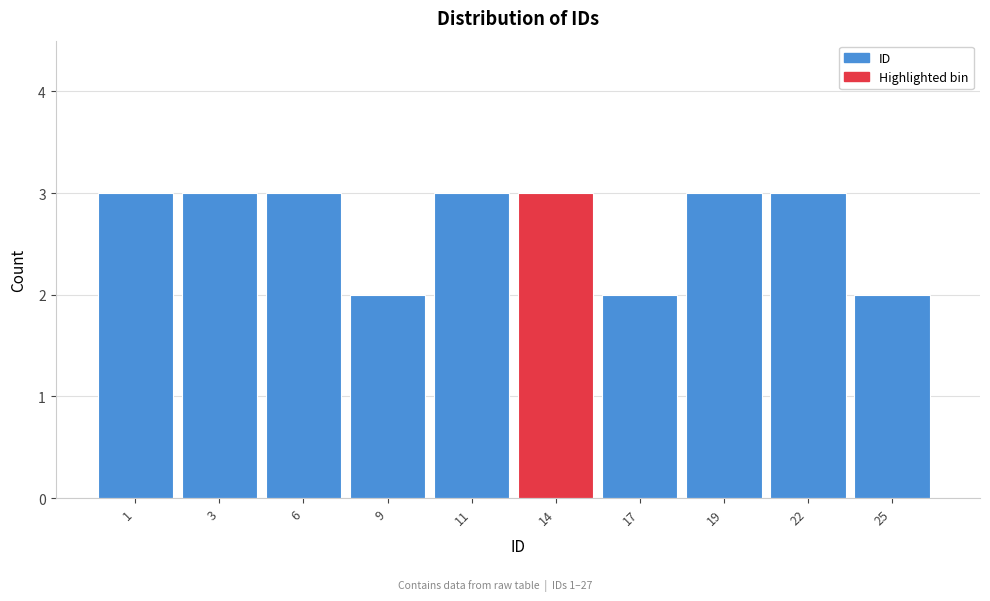

Reading right to left, list all the values displayed in this chart.

2	3	3	2	3	3	2	3	3	3